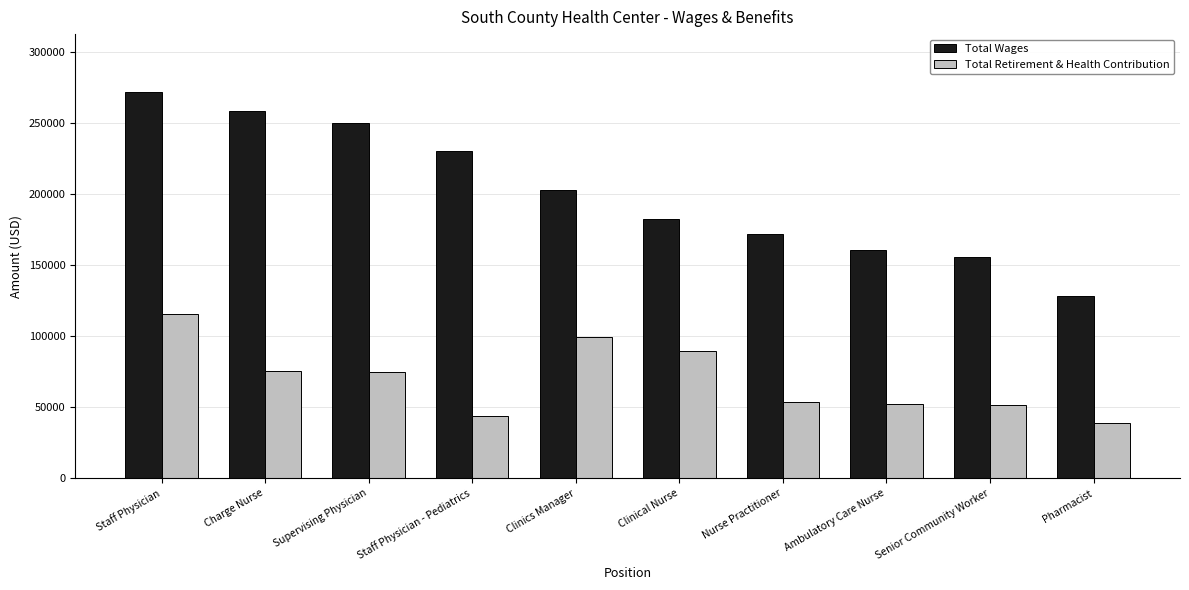

What are all the series names shown in the legend?

Total Wages, Total Retirement & Health Contribution